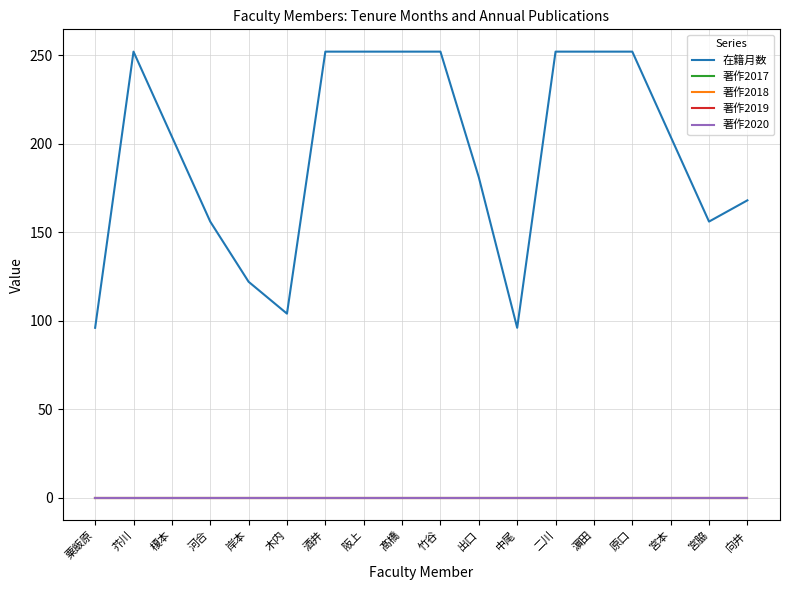

True or false: 著作2020 has a value of 0 at 阪上.

True